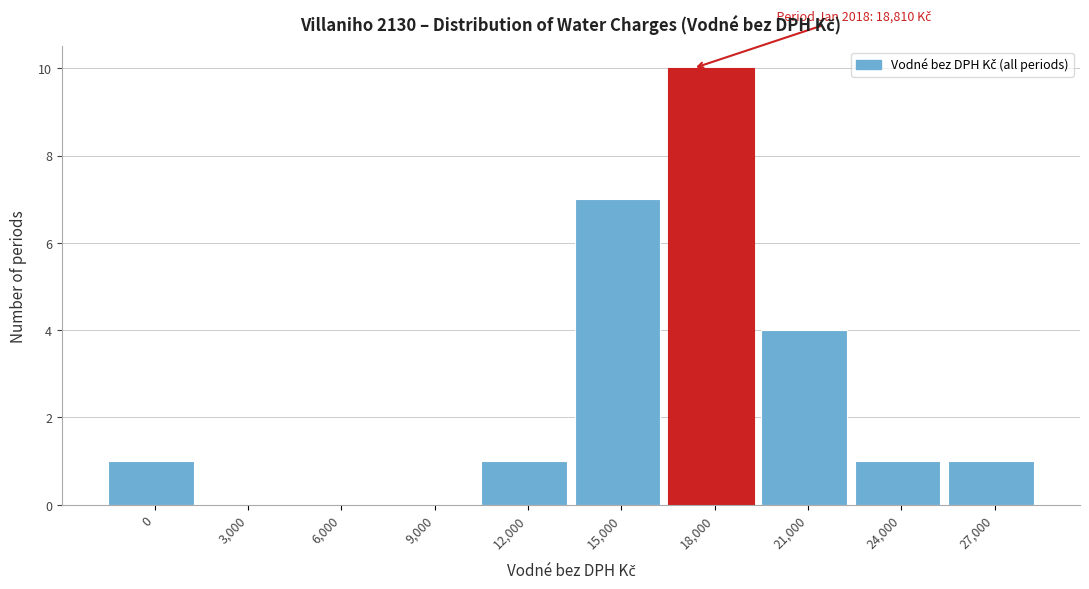

Reading left to right, what are all the values shown in this chart?

0=1	3,000=0	6,000=0	9,000=0	12,000=1	15,000=7	18,000=10	21,000=4	24,000=1	27,000=1